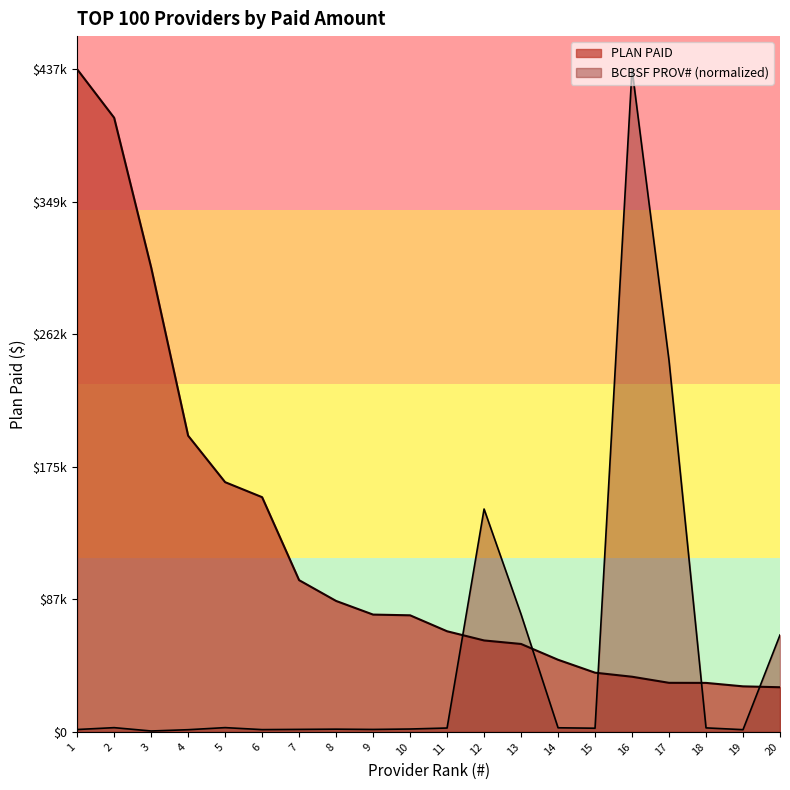

What is the value of the BCBSF PROV# point at the 7th from the left?

1655.3